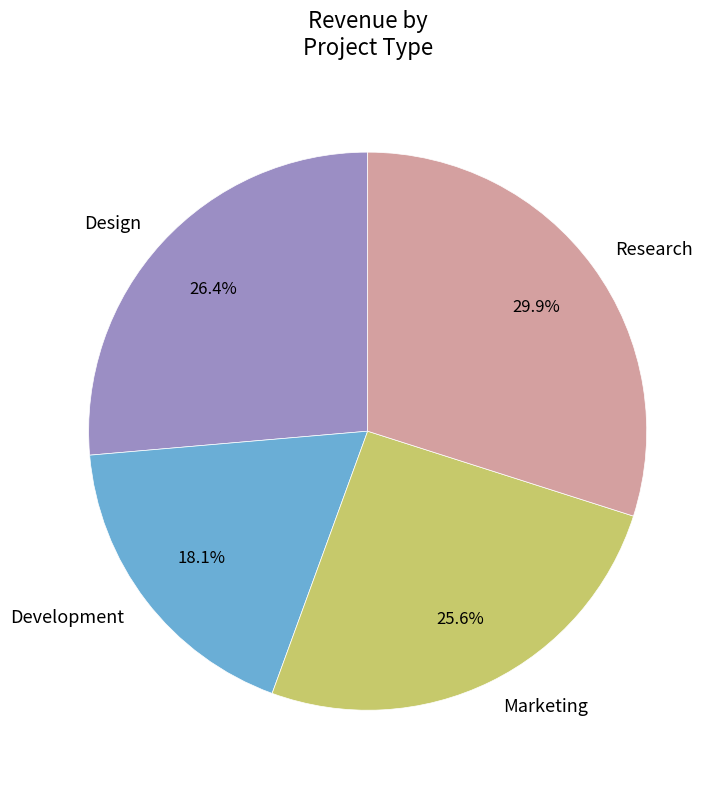

What is the ratio of the value at Marketing to the value at Design?

1.0